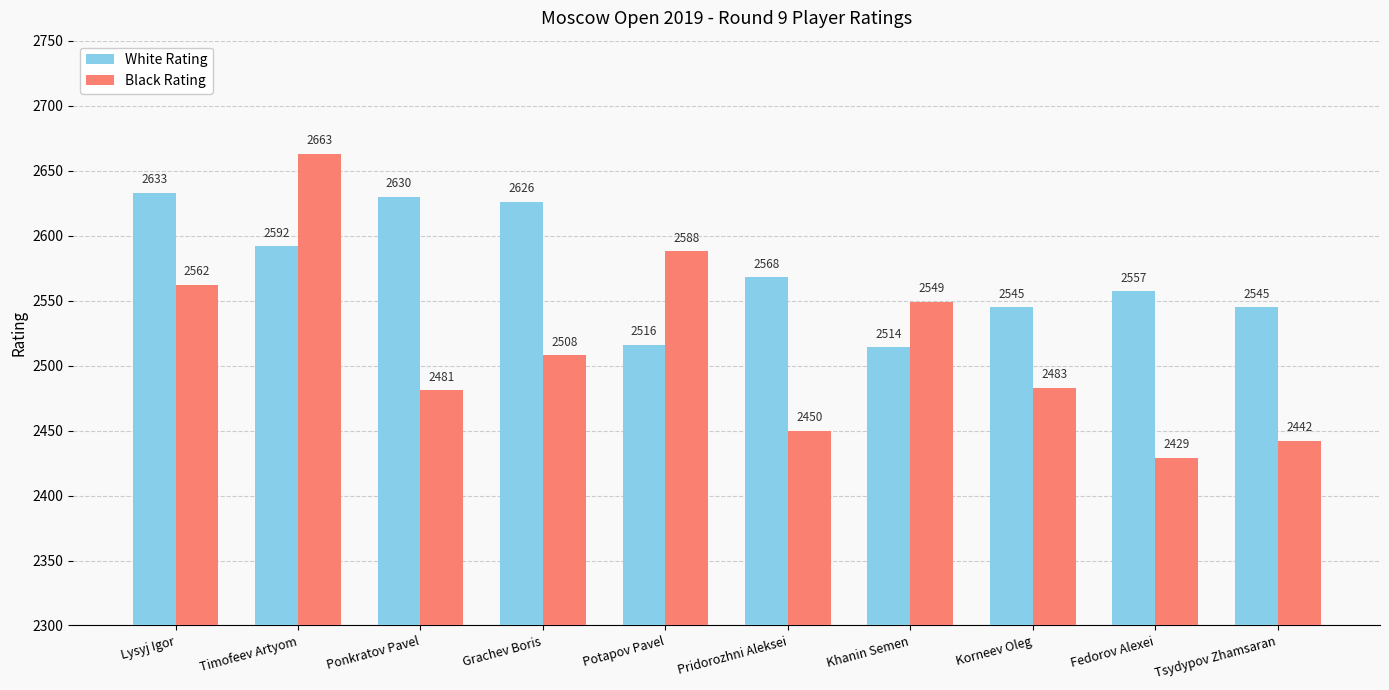

Reading right to left, list all the values displayed in this chart.

White Rating: Tsydypov Zhamsaran=2545	Fedorov Alexei=2557	Korneev Oleg=2545	Khanin Semen=2514	Pridorozhni Aleksei=2568	Potapov Pavel=2516	Grachev Boris=2626	Ponkratov Pavel=2630	Timofeev Artyom=2592	Lysyj Igor=2633
Black Rating: Tsydypov Zhamsaran=2442	Fedorov Alexei=2429	Korneev Oleg=2483	Khanin Semen=2549	Pridorozhni Aleksei=2450	Potapov Pavel=2588	Grachev Boris=2508	Ponkratov Pavel=2481	Timofeev Artyom=2663	Lysyj Igor=2562